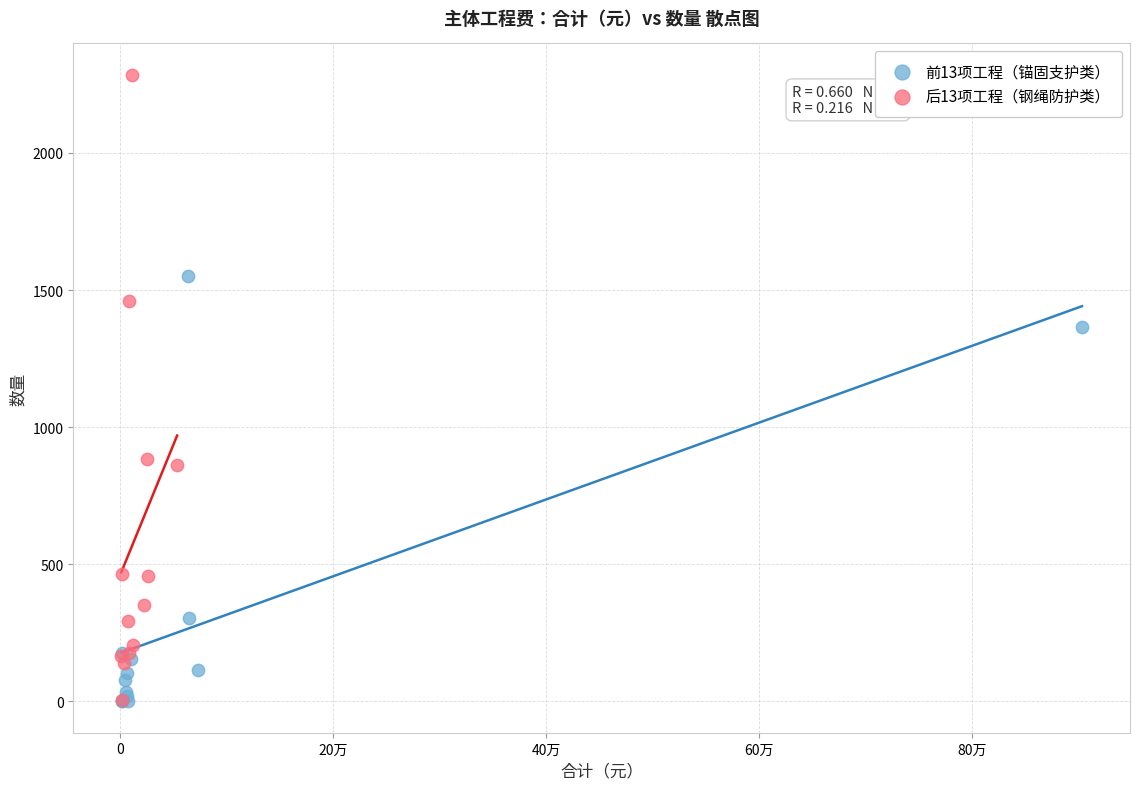

Which series contains the highest Y value?

后13项工程（钢绳防护类）